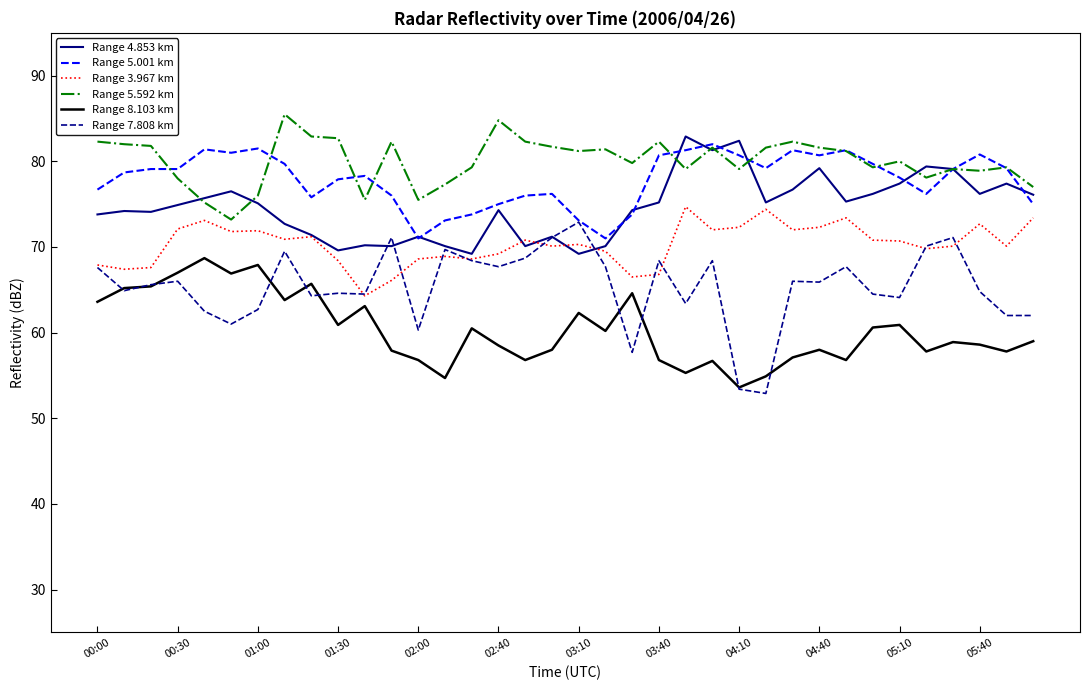

True or false: Range 8.103 km and Range 5.001 km intersect in this chart.

False